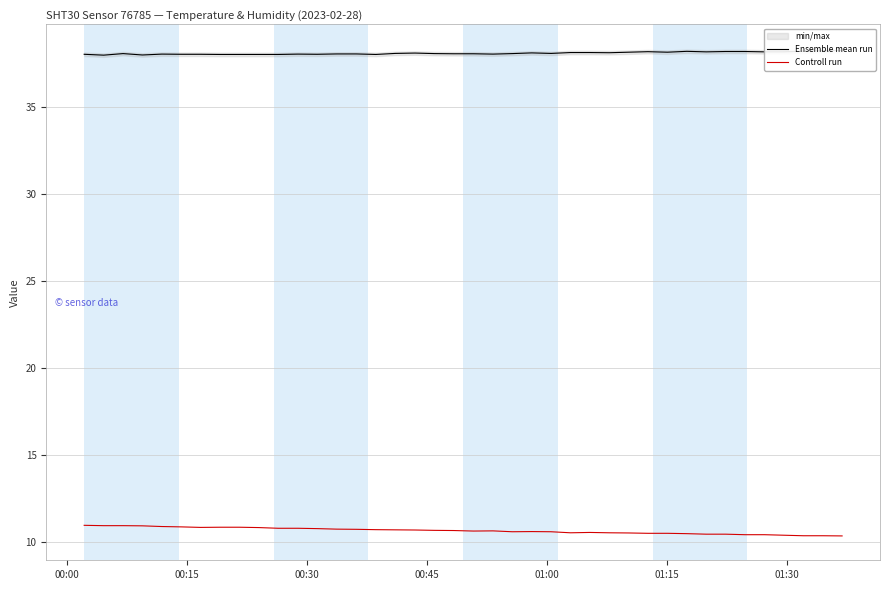

What is the highest value of the Controll run series?

11.0